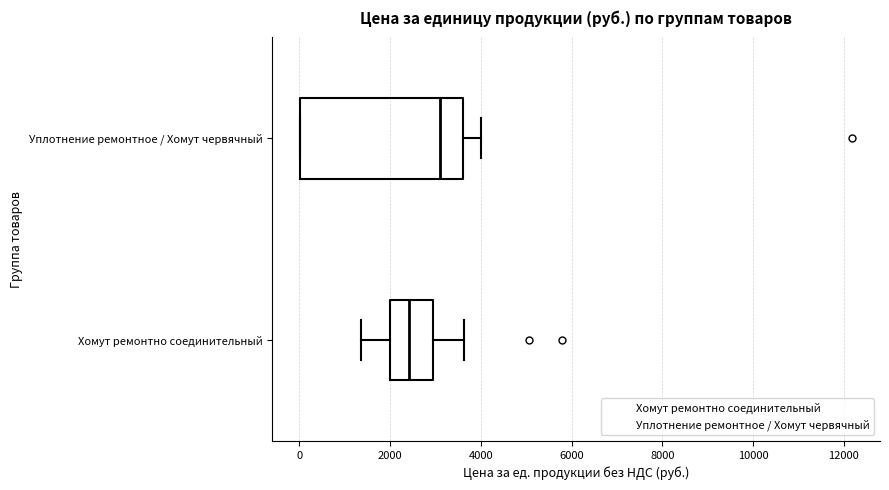

Which box is the widest, from its left edge to its right edge?

Уплотнение ремонтное / Хомут червячный